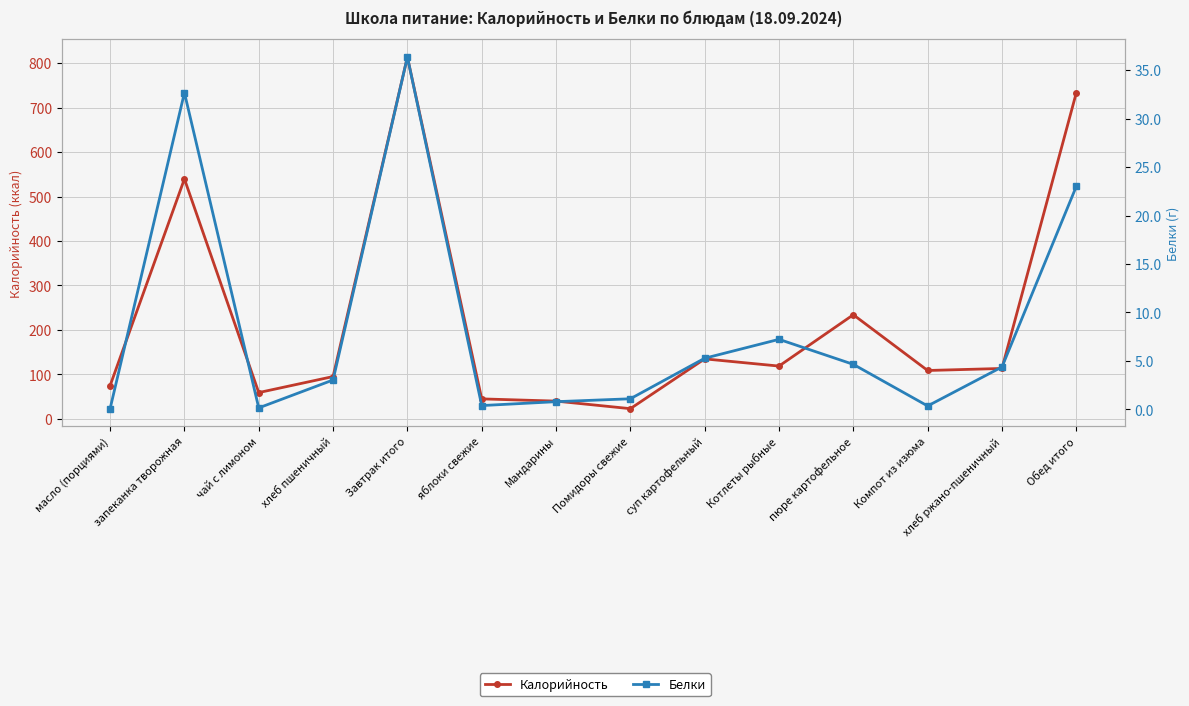

What is the minimum value shown in the chart?

0.1